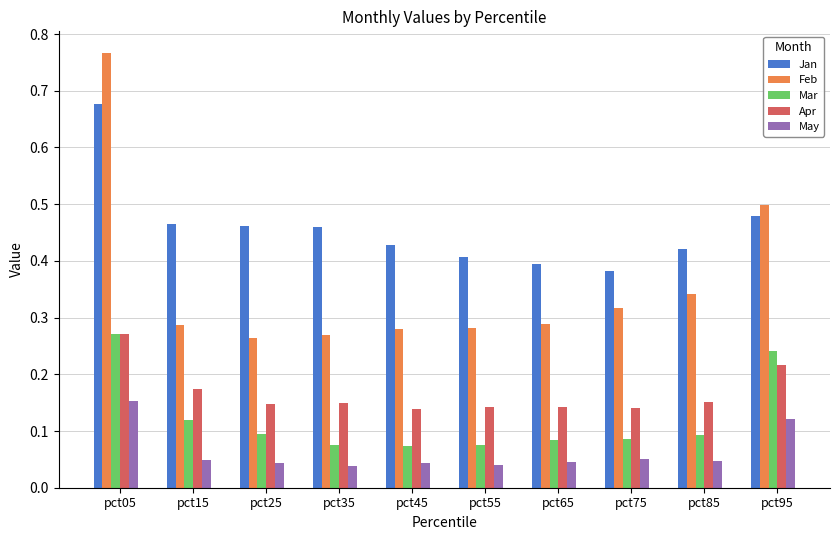

At how many categories does at least one series exceed 0?

10